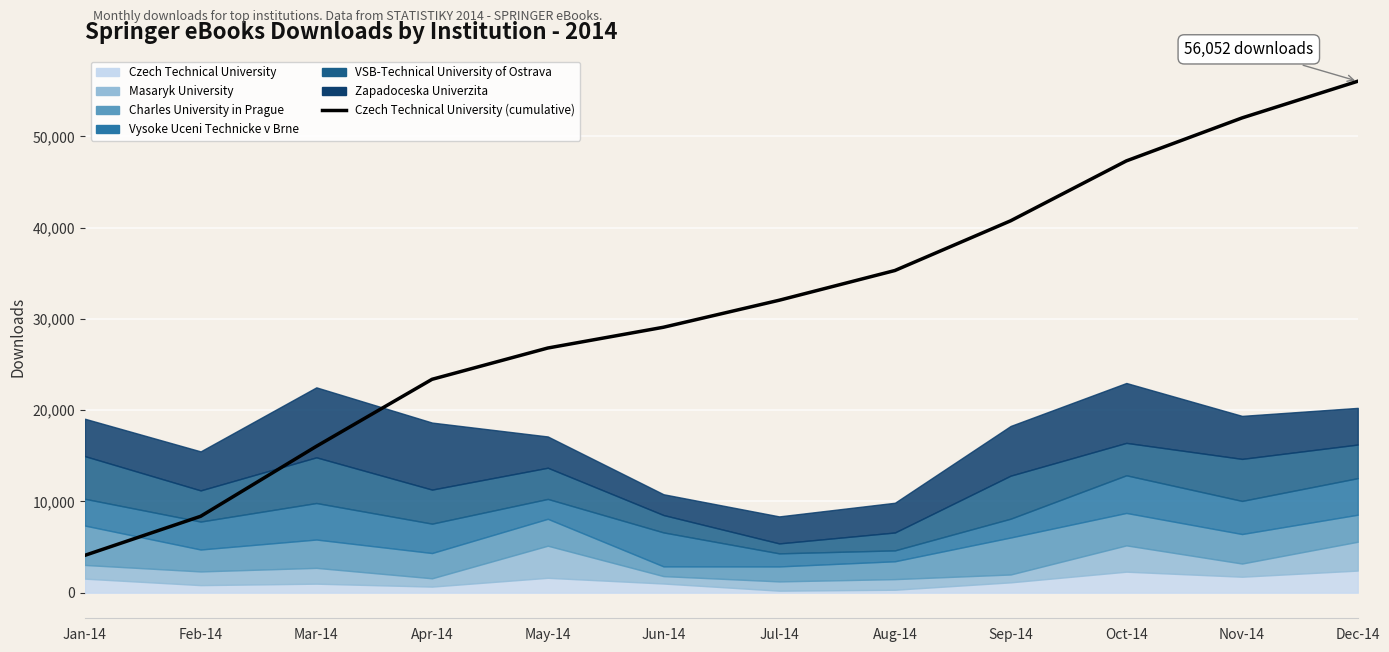

Approximately how many times larger is the value at May-14 compared to Aug-14?

0.8